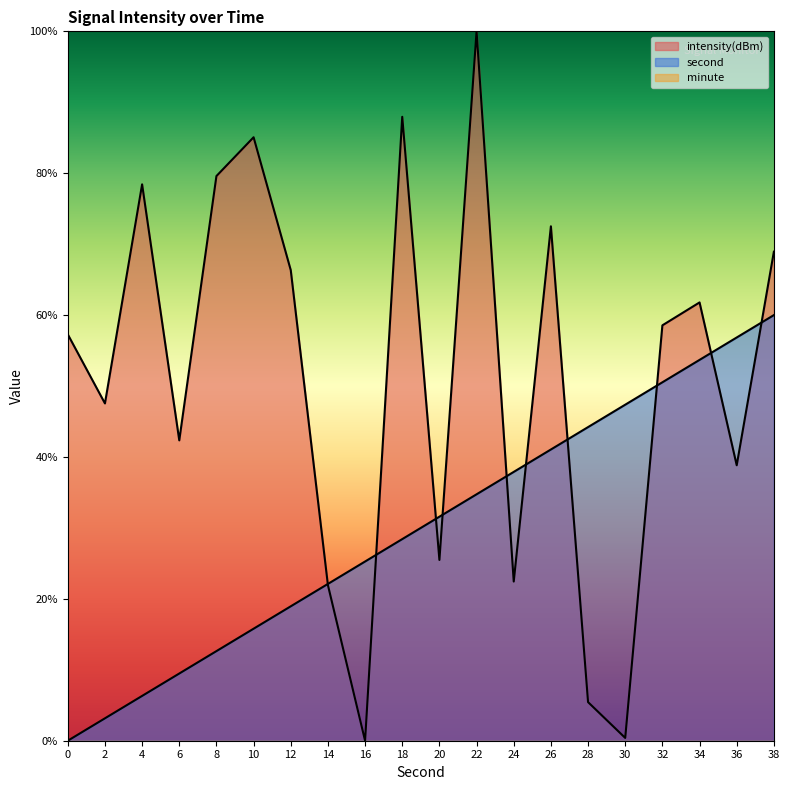

Between 2 and 8, which series saw the biggest shift?

intensity(dBm)